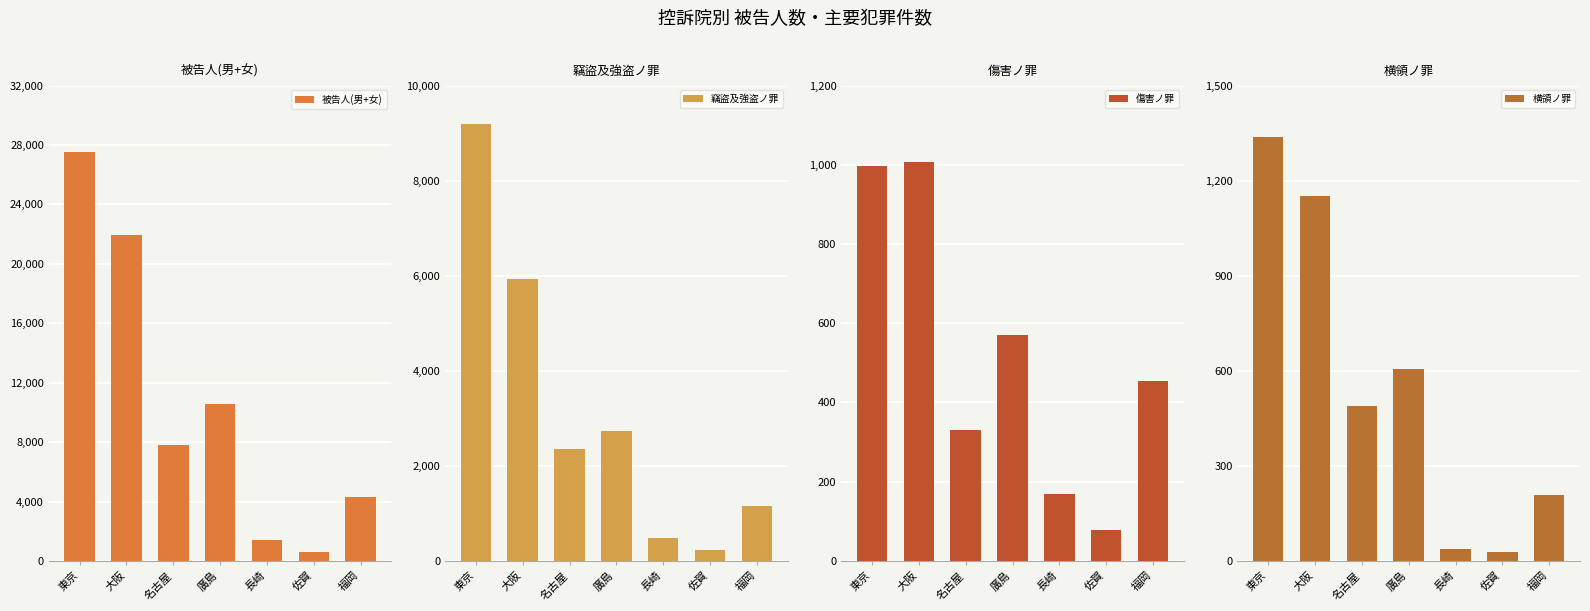

At 名古屋, list the series in order from largest to smallest.

被告人(男+女), 竊盜及強盗ノ罪, 横領ノ罪, 傷害ノ罪